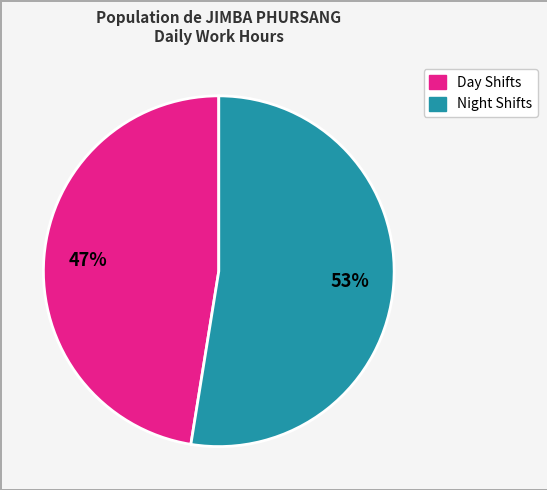

To the nearest percent, what is the average slice percentage?

50%